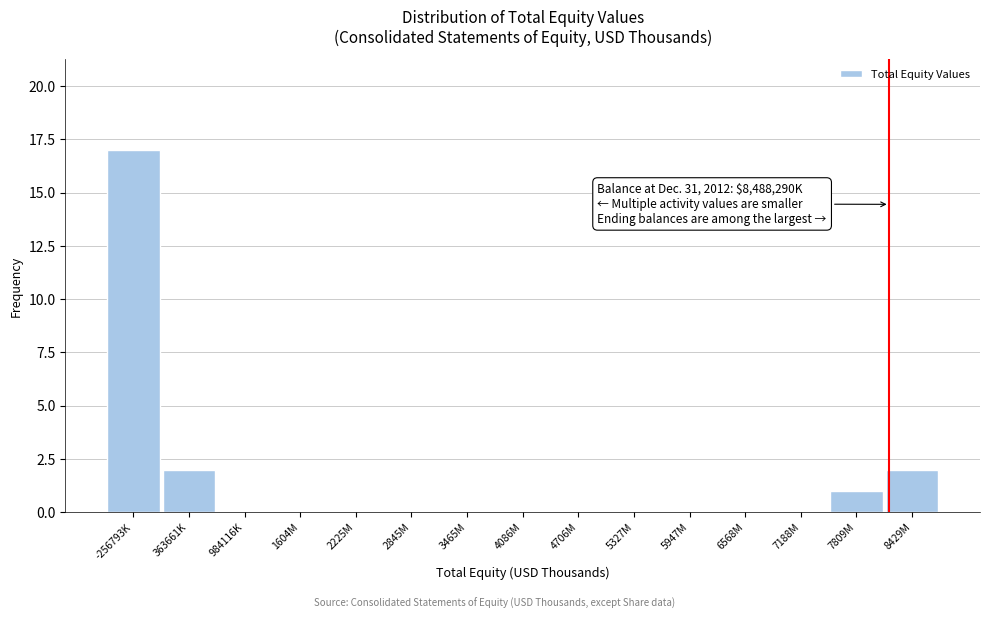

Reading left to right, what are all the values shown in this chart?

-256793K=17	363661K=2	984116K=0	1604M=0	2225M=0	2845M=0	3465M=0	4086M=0	4706M=0	5327M=0	5947M=0	6568M=0	7188M=0	7809M=1	8429M=2